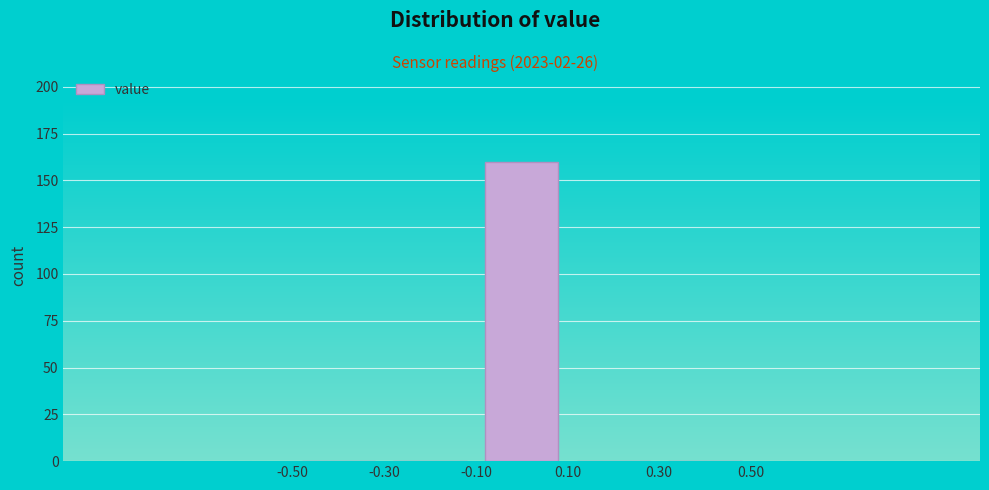

What is the height of the bar covering -0.10 to 0.10 on the x-axis? The values are not printed on the chart, so give them approximately, as read against the axis.

160